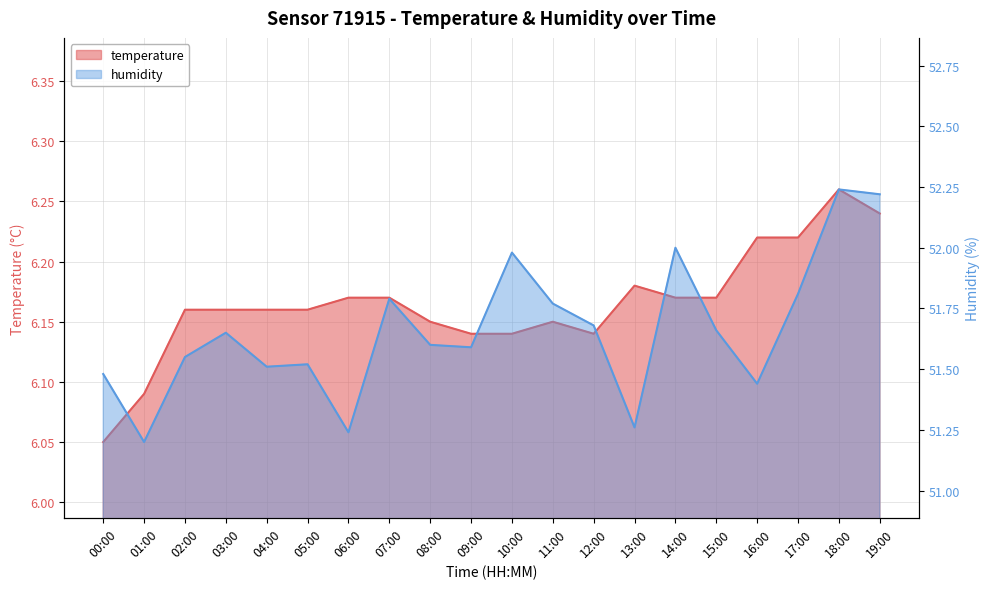

What is the value of the temperature point at the 17th from the left?

6.2